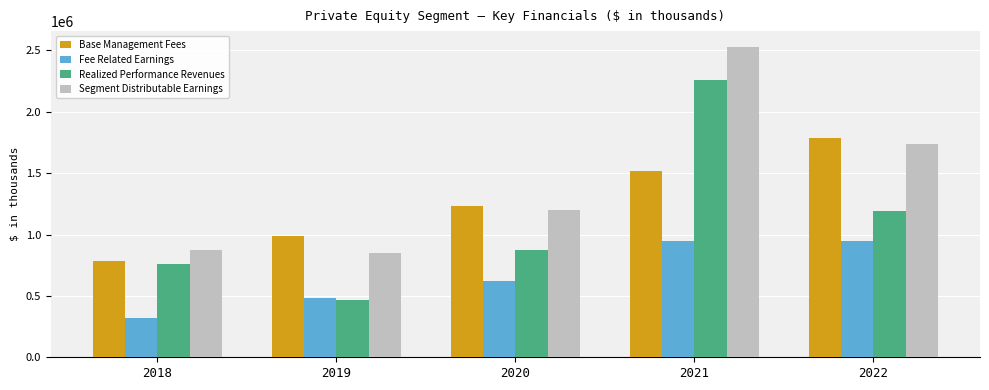

At which label is Fee Related Earnings closest to 635030?

2020